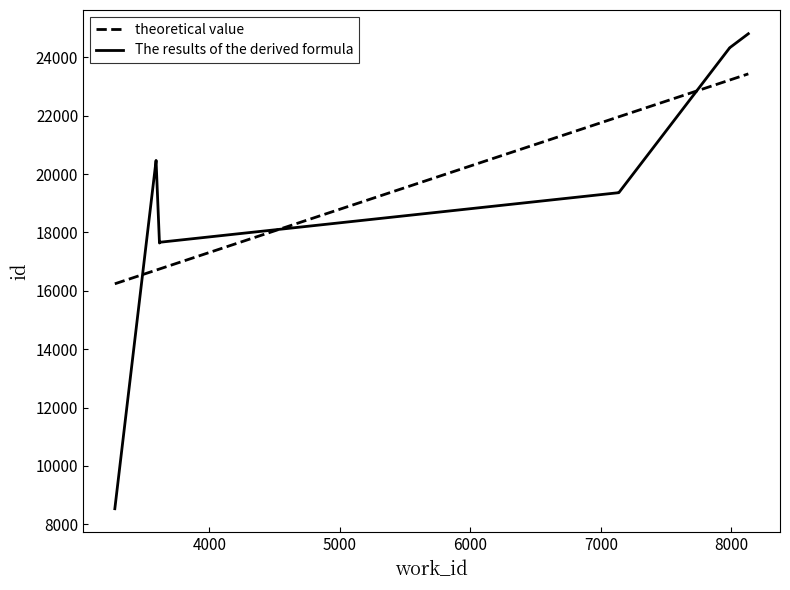

What is the label of the 1st point from the left?

3275